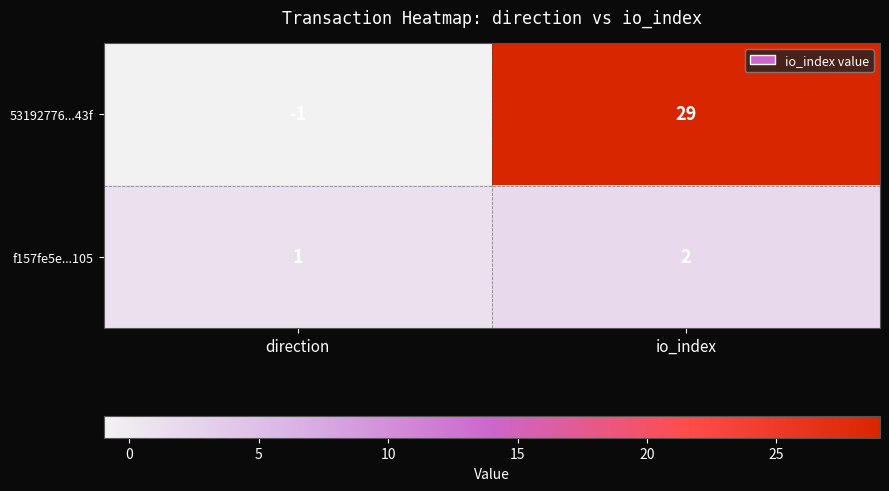

The value of f157fe5e...105 at io_index is 2. True or false?

True